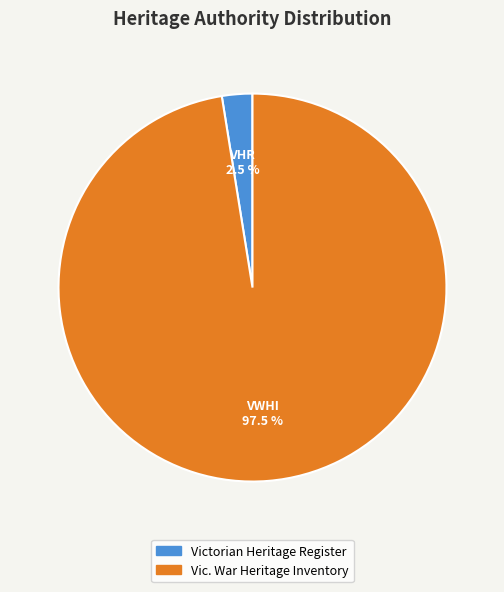

Which slice is the smallest?

Victorian Heritage Register